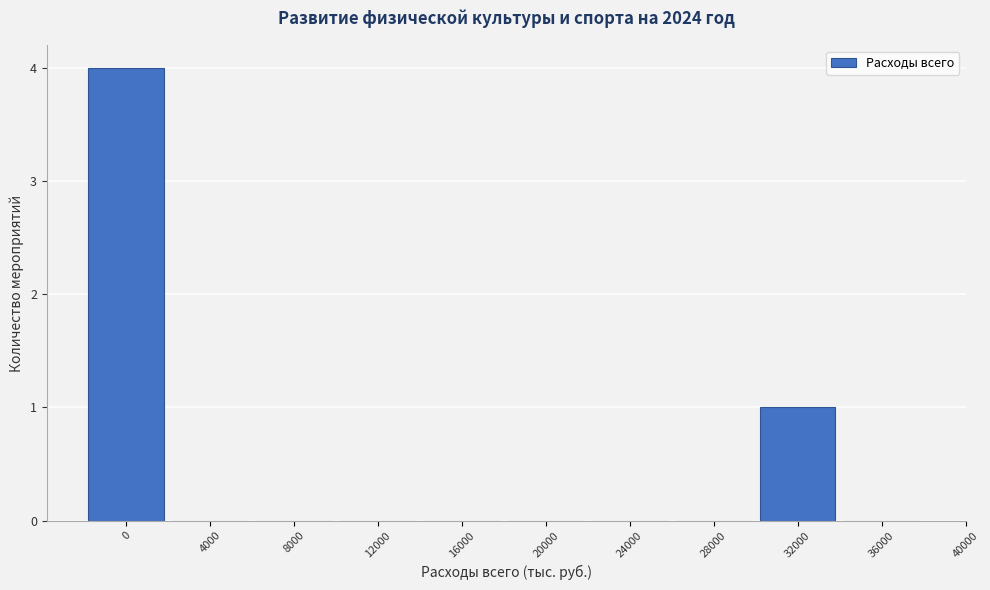

Reading left to right, list all the values displayed in this chart.

0=4	4000=0	8000=0	12000=0	16000=0	20000=0	24000=0	28000=0	32000=1	36000=0